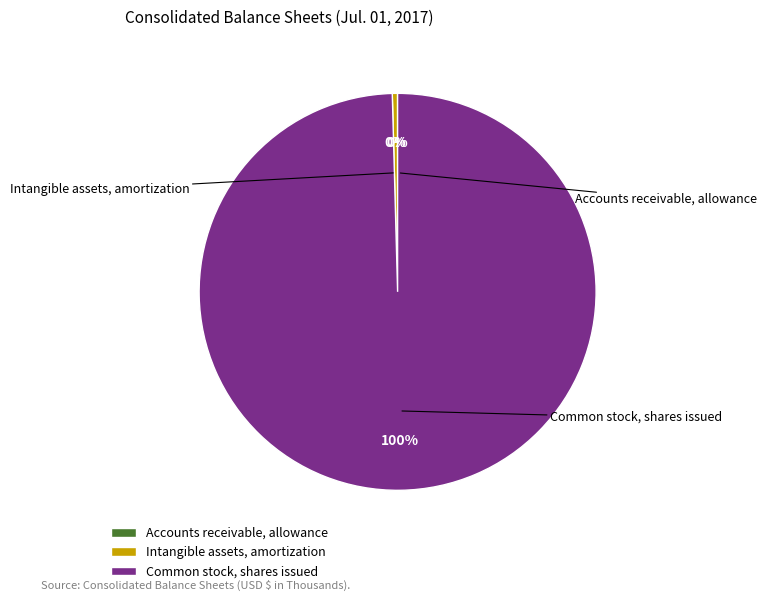

Which category has the biggest portion of the pie?

Common stock, shares issued